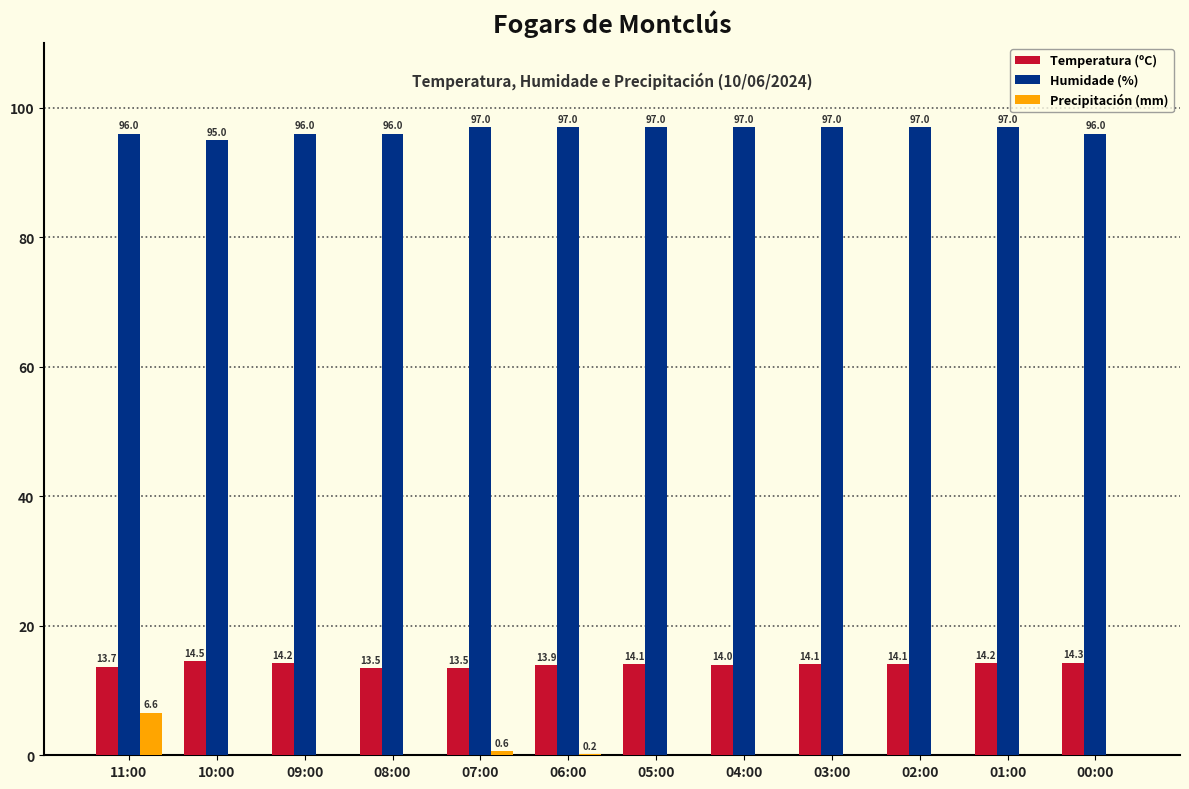

What is the sum of all Temperatura (ºC) values?

168.1